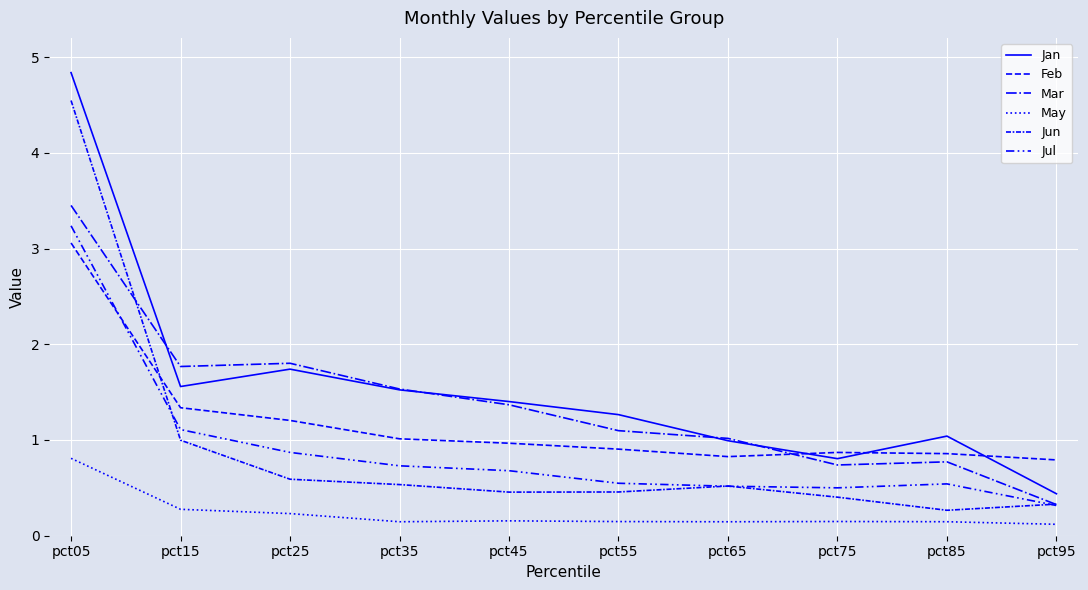

What is the value of the Jul point at the 1st from the left?

3.2